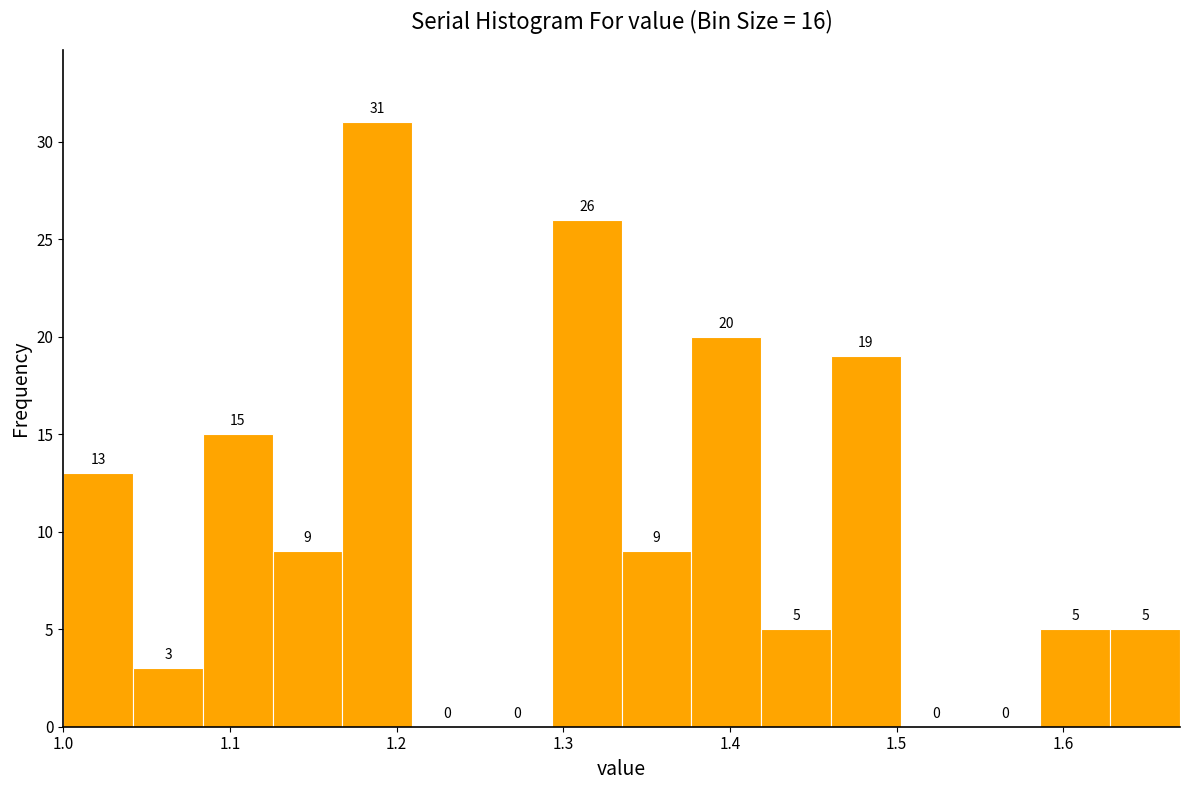

Reading left to right, list every bar in this chart as the range it spans on the x-axis followed by its height. The bar edges are not printed on the chart, so give them approximately, as read against the axis.

1.00 to 1.04: 13
1.04 to 1.08: 3
1.08 to 1.13: 15
1.13 to 1.17: 9
1.17 to 1.21: 31
1.21 to 1.25: 0
1.25 to 1.29: 0
1.29 to 1.34: 26
1.34 to 1.38: 9
1.38 to 1.42: 20
1.42 to 1.46: 5
1.46 to 1.50: 19
1.50 to 1.54: 0
1.54 to 1.59: 0
1.59 to 1.63: 5
1.63 to 1.67: 5